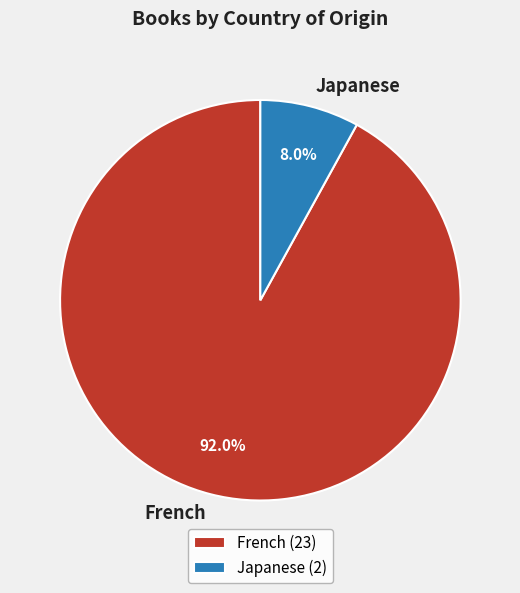

To the nearest percent, what portion does French represent?

92%